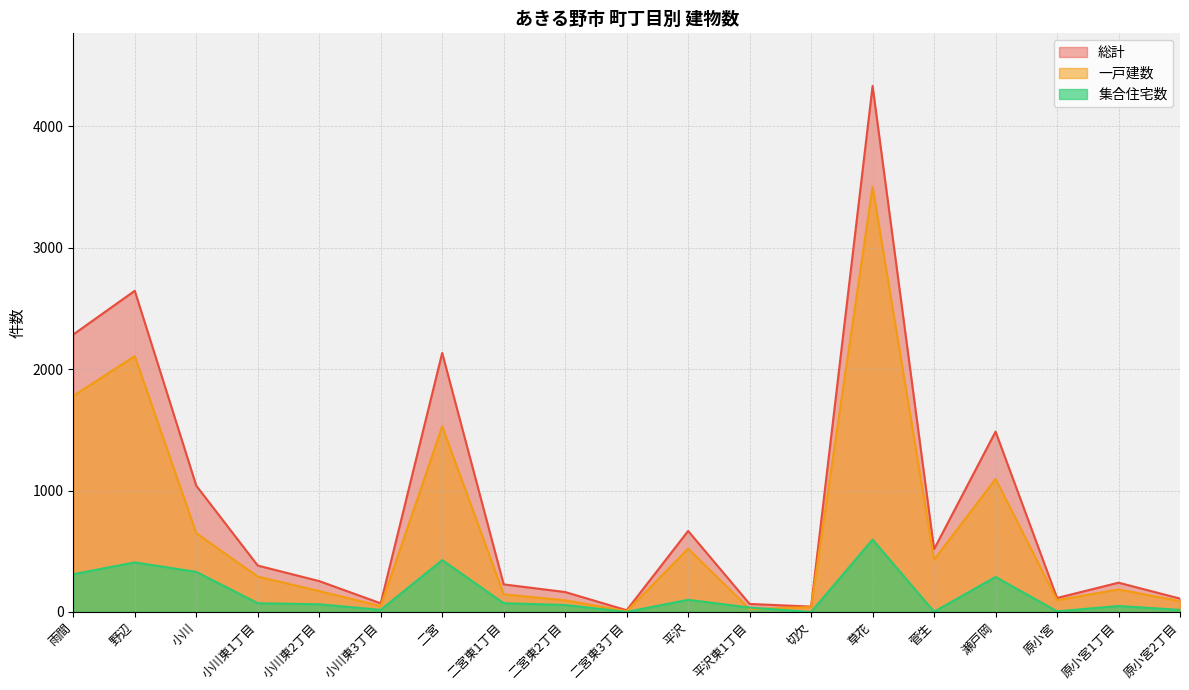

Reading right to left, transcribe all the data shown in this chart.

総計: 110	241	115	1485	517	4332	44	66	667	14	164	227	2133	71	254	382	1040	2645	2285
一戸建数: 89	185	97	1095	431	3502	40	24	521	6	96	145	1528	48	172	291	649	2107	1779
集合住宅数: 17	49	5	288	2	596	0	36	100	0	57	72	427	17	63	72	330	408	311